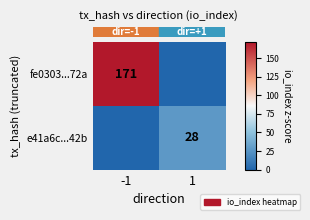

At how many categories does at least one series exceed 52?

1